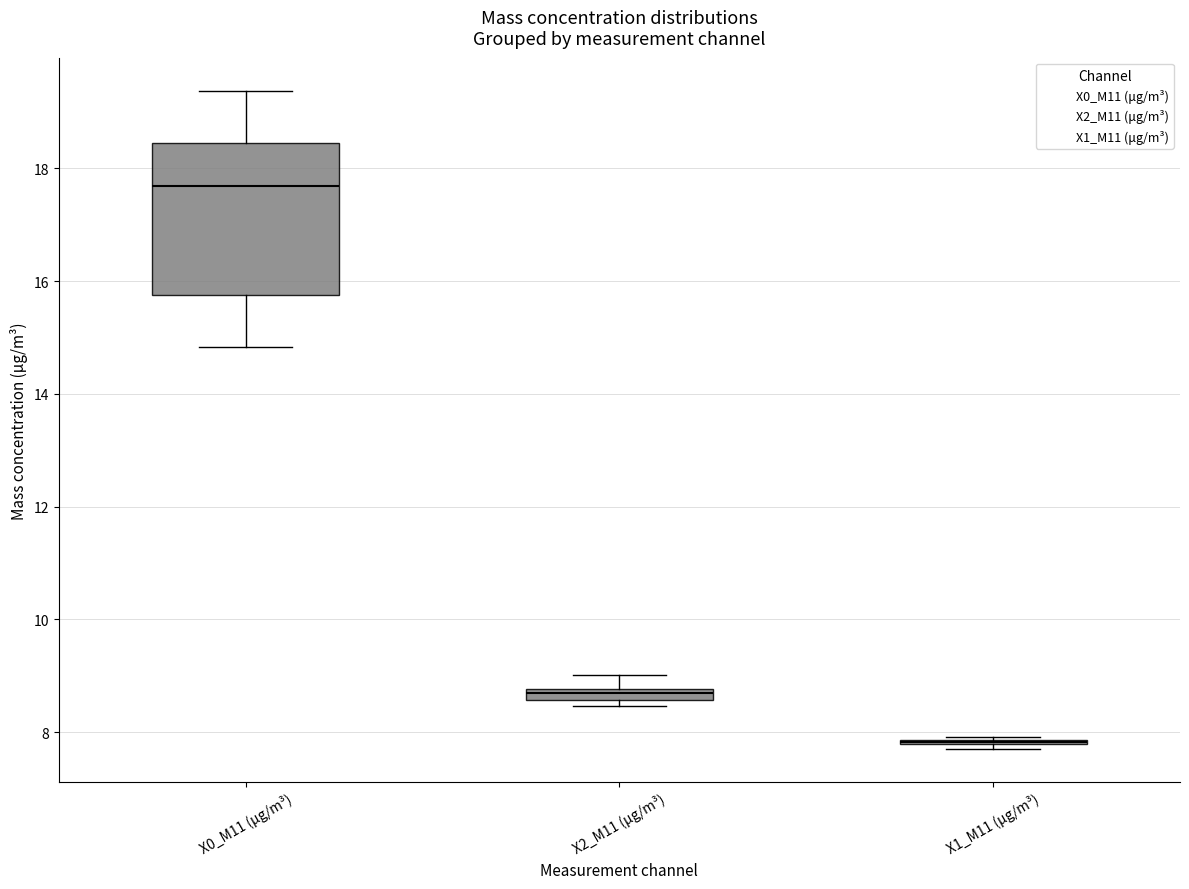

Which box is the tallest, from its lower edge to its upper edge?

X0_M11 (μg/m³)